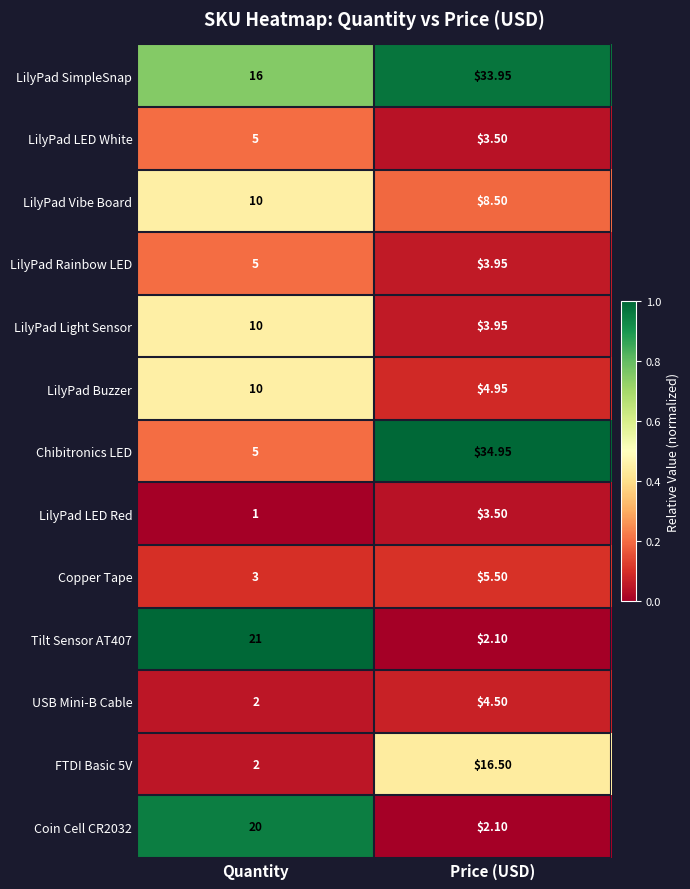

Which category has the lowest value in the LilyPad LED White series?

Price (USD)